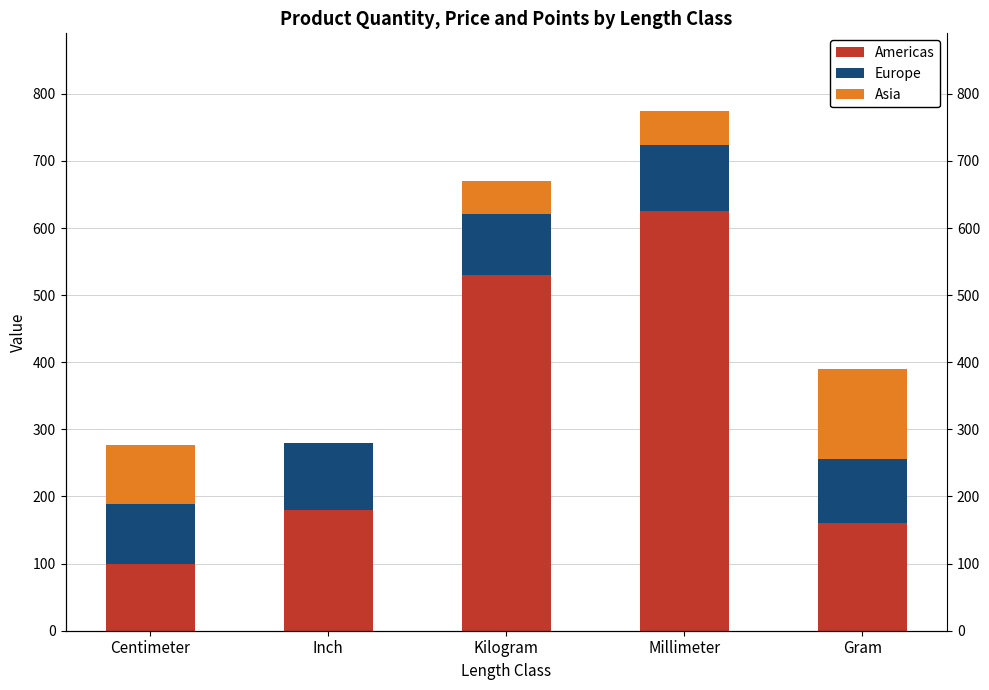

How many bars are there in each group?

3